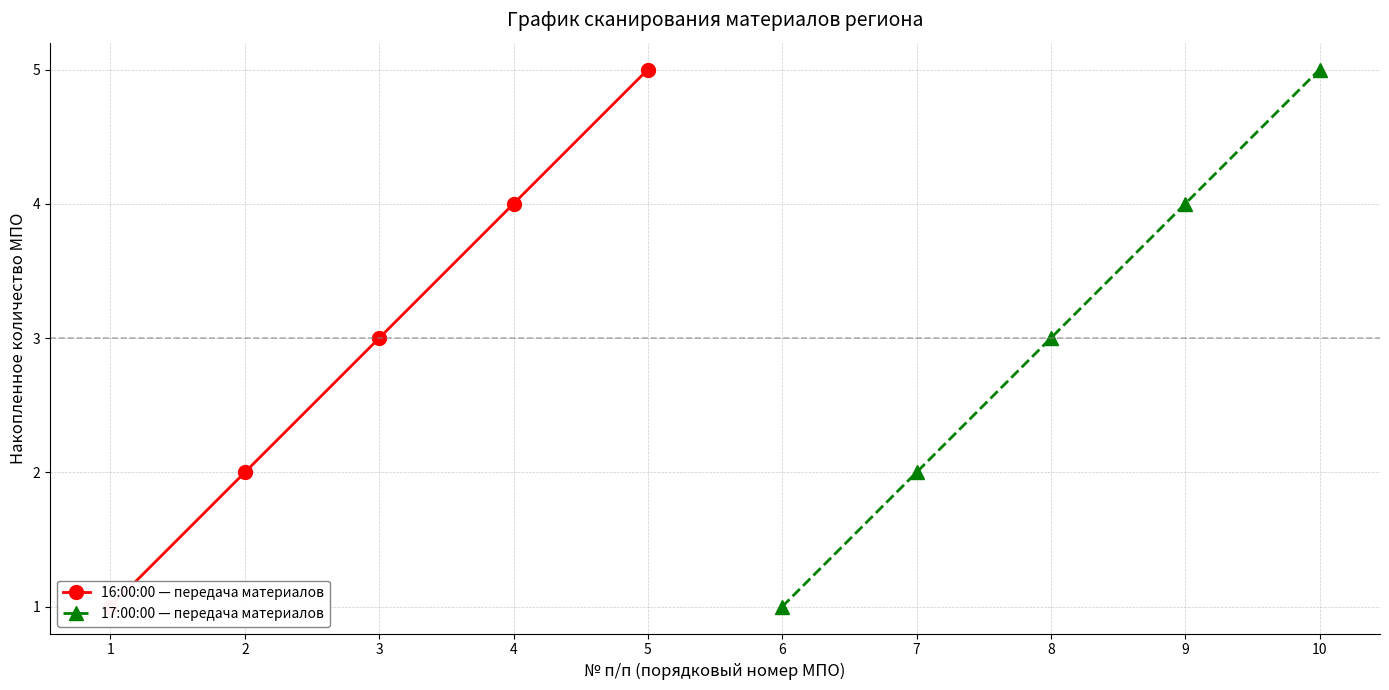

Rank the categories by 16:00:00 — передача материалов value from highest to lowest.

5, 4, 3, 2, 1